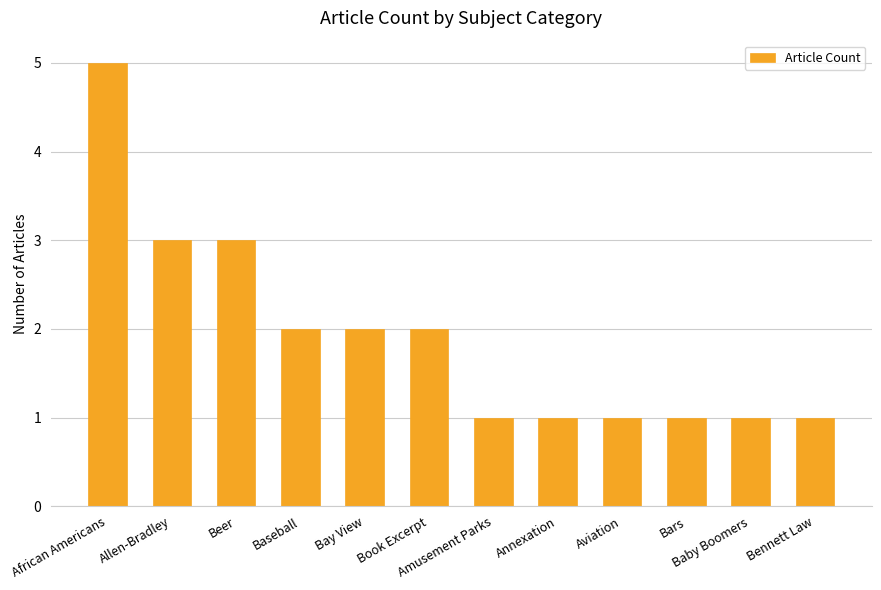

The chart shows a value of 1 at Baby Boomers. True or false?

True